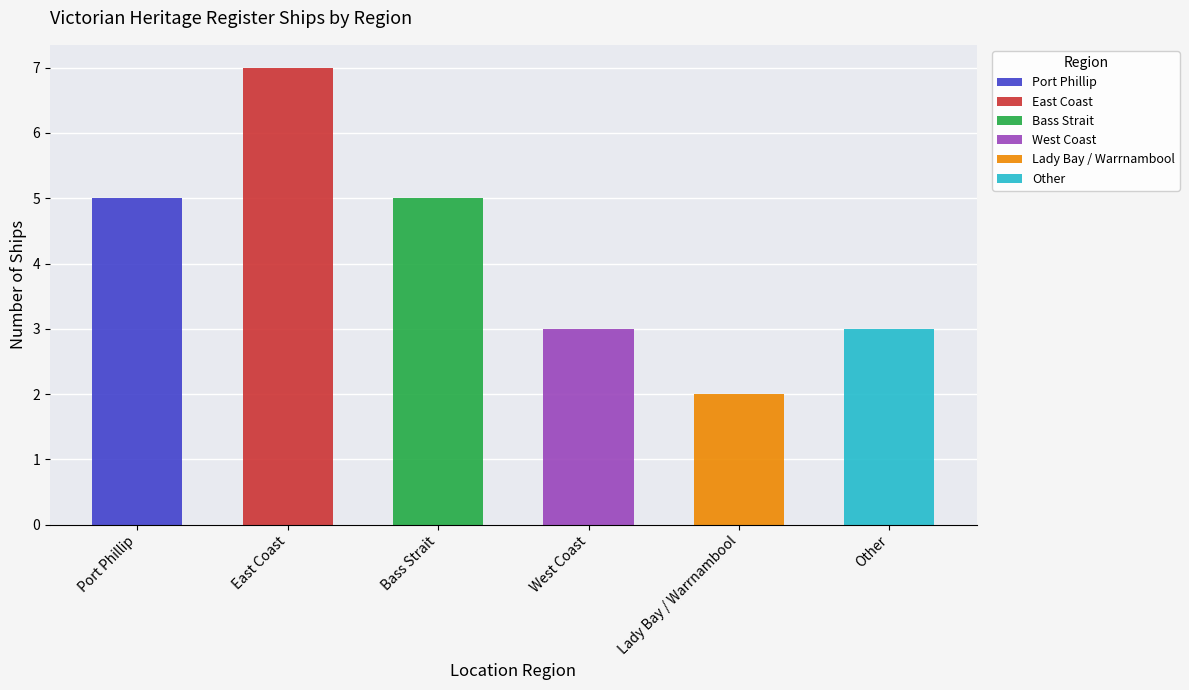

What is the sum of the values at Other and Lady Bay / Warrnambool?

5